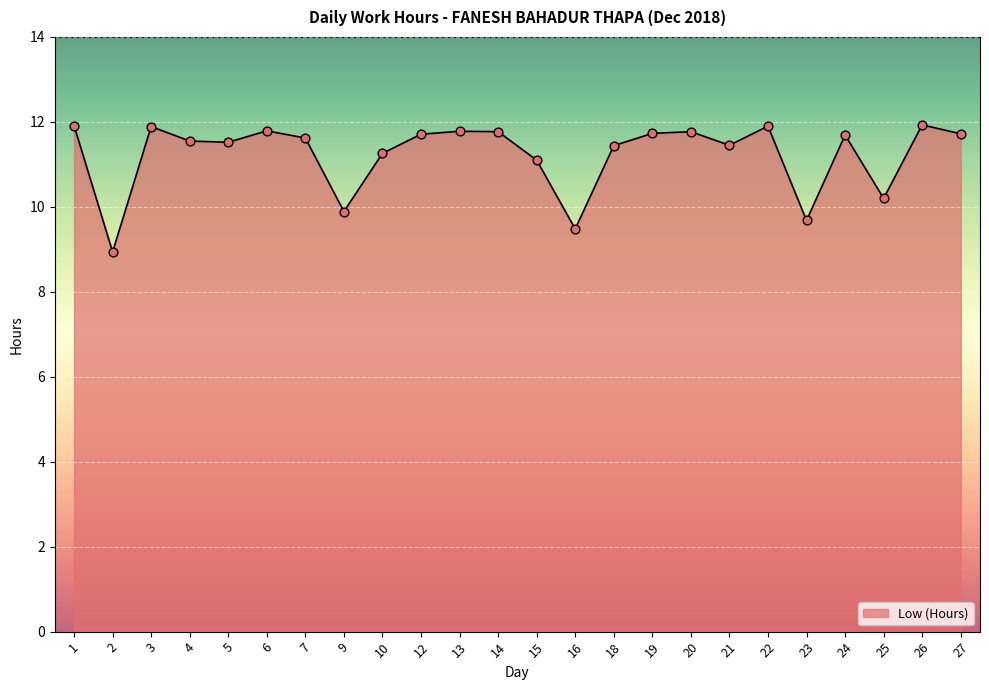

What is the ratio of the value at 12 to the value at 15?

1.1